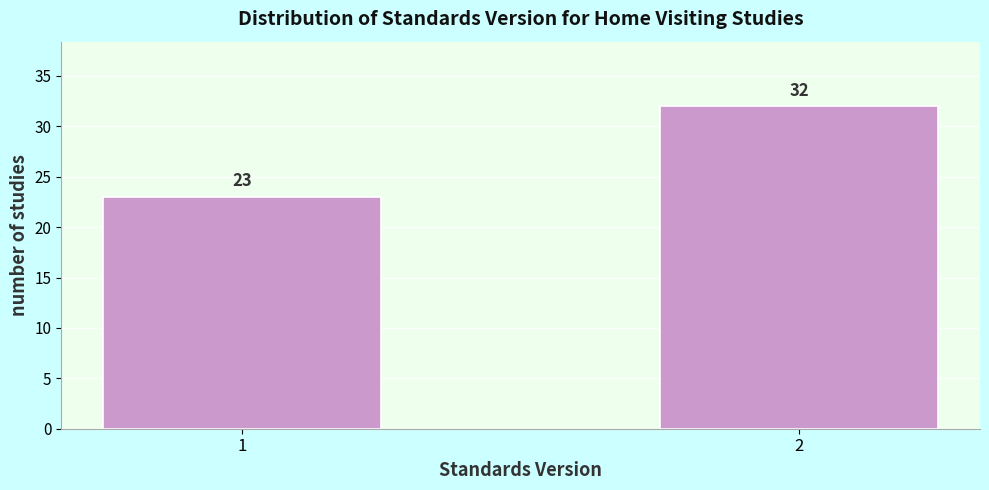

Reading left to right, transcribe all the data shown in this chart.

23	32